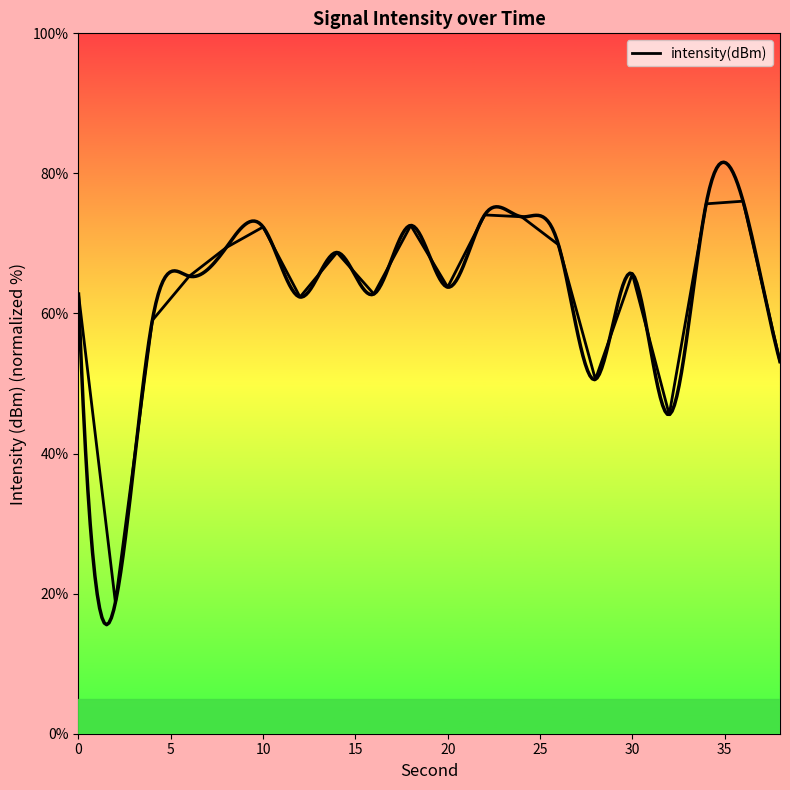

Is it true that the value at 15 is 65.3?

True